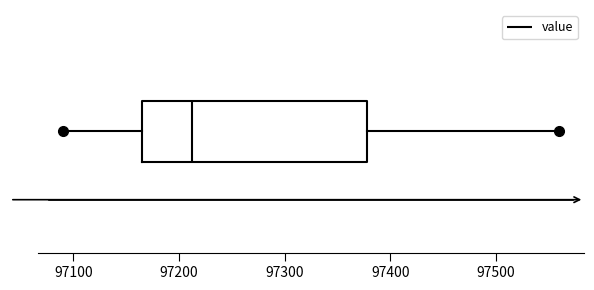

Read this box plot against the x-axis: the position of the median line, the range covered by the box, and the ends of both whiskers. The values are not printed on the chart, so give them approximately, as read against the axis.

median 97210, box 97170 to 97380, whiskers 97090 to 97560